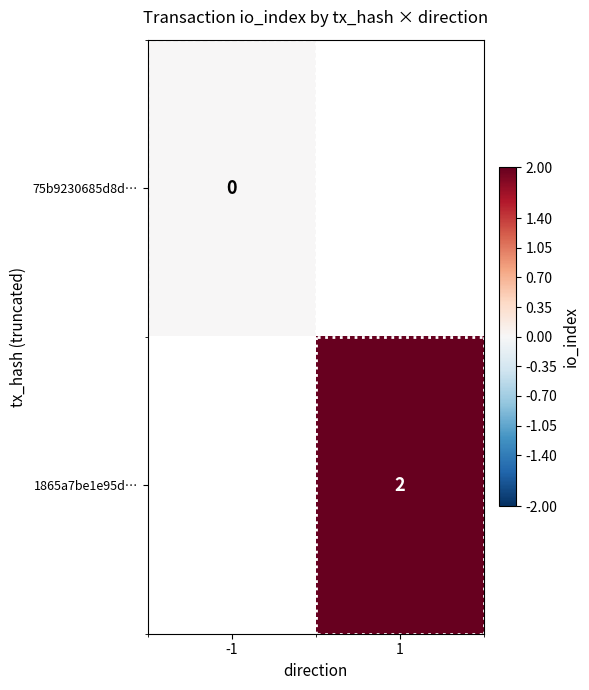

Is it true that 1865a7be1e95d… equals 1 at 1?

False